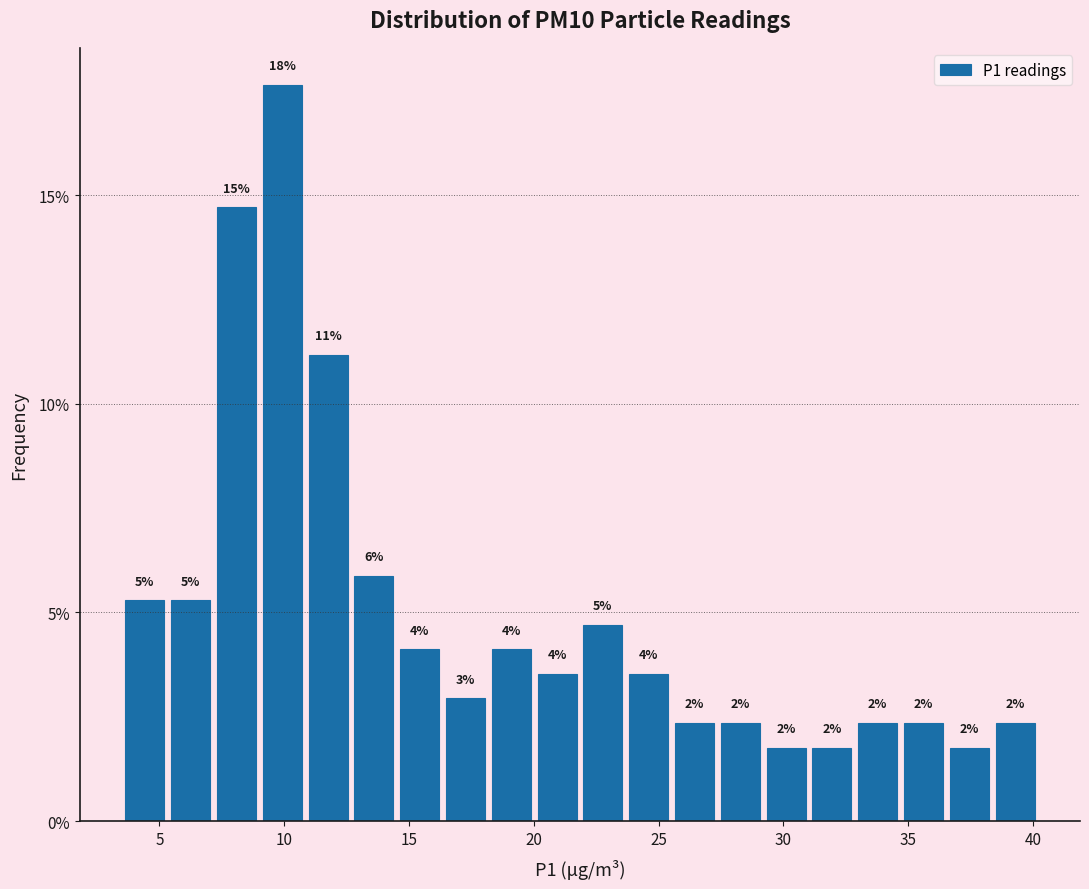

Around what value on the x-axis is the tallest bar? Give the approximate position of its centre, as read against the axis.

10.0